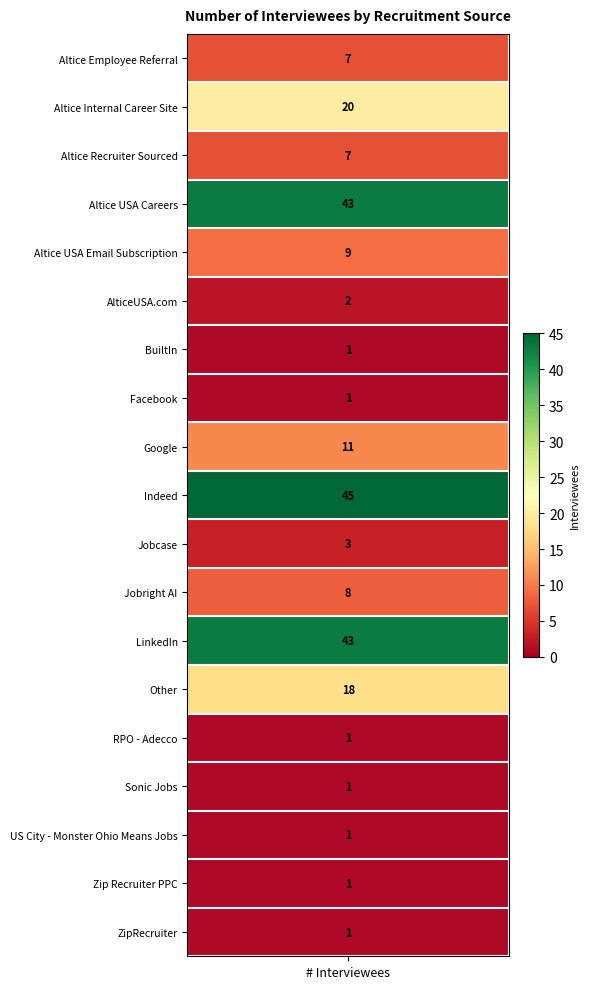

Reading left to right, list all the values displayed in this chart.

7	20	7	43	9	2	1	1	11	45	3	8	43	18	1	1	1	1	1